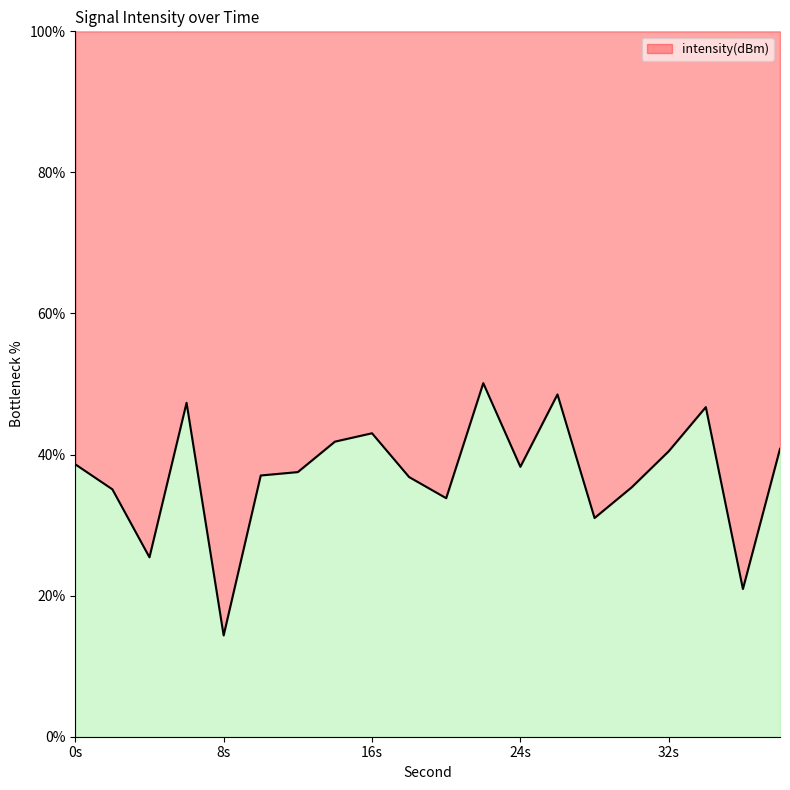

What is the change in value from 2 to 30?

+0.3